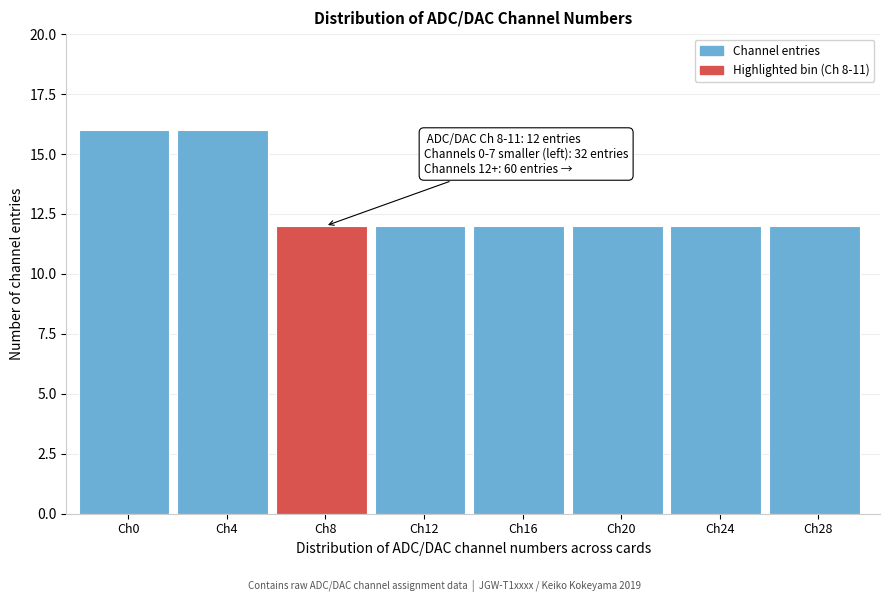

Reading left to right, extract all data points from this chart.

16	16	12	12	12	12	12	12